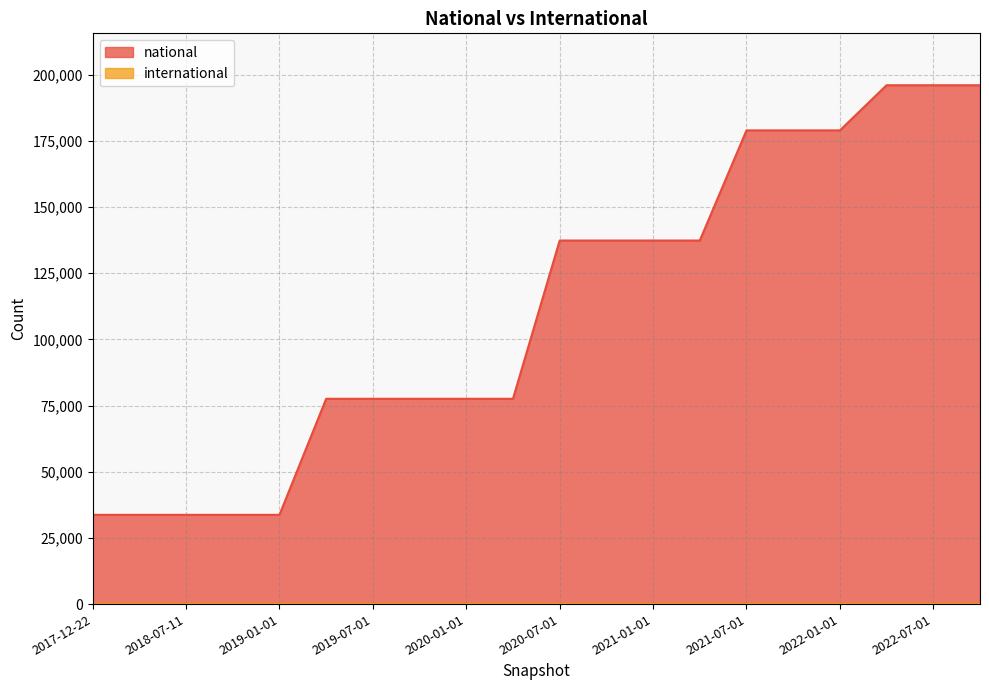

Approximately how many times larger is the value at 2019-01-01 compared to 2020-01-01?

0.4